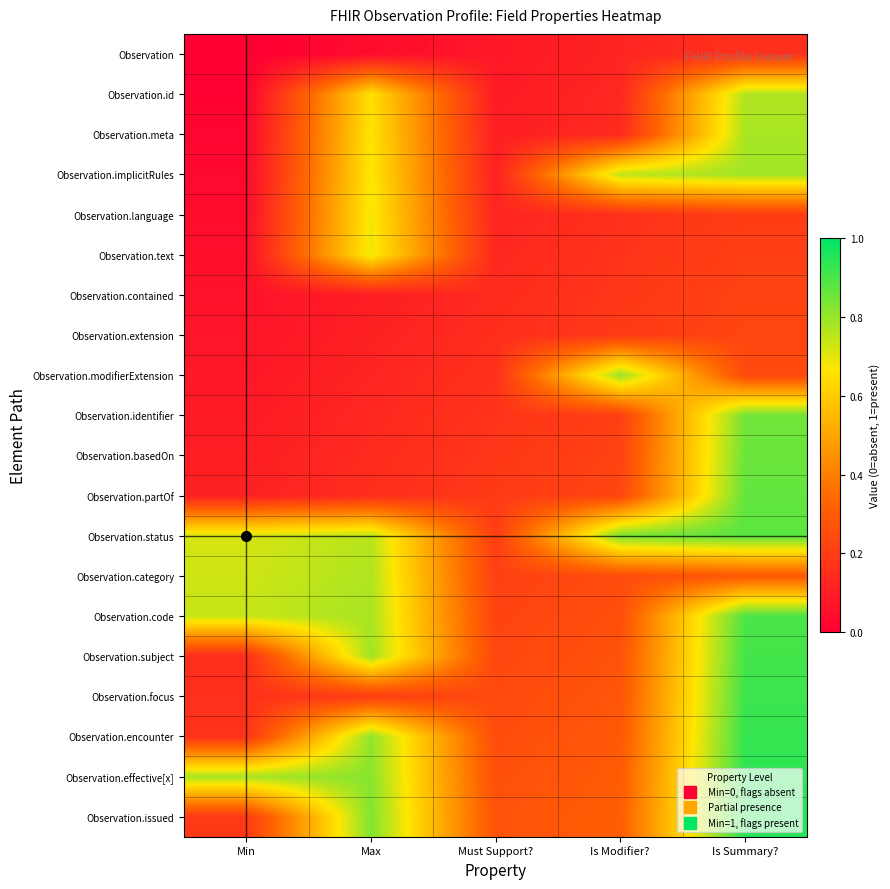

What is the spread (max minus min) of values at Min?

0.8